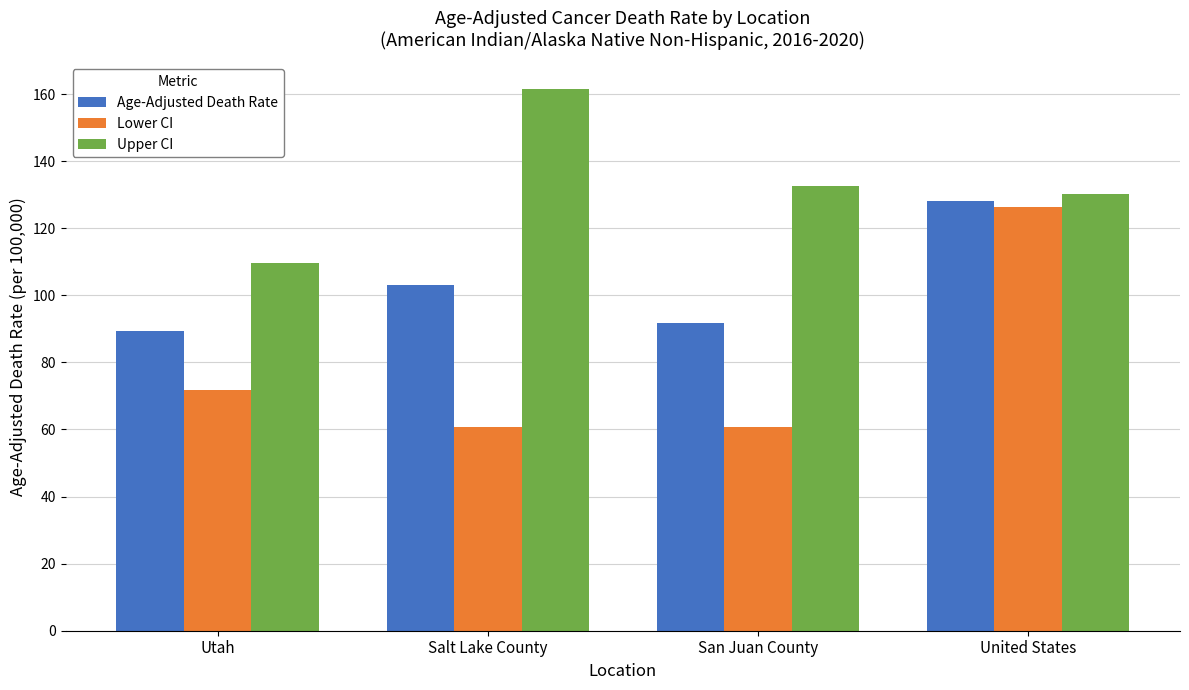

What is the lowest value of the Age-Adjusted Death Rate series?

89.3